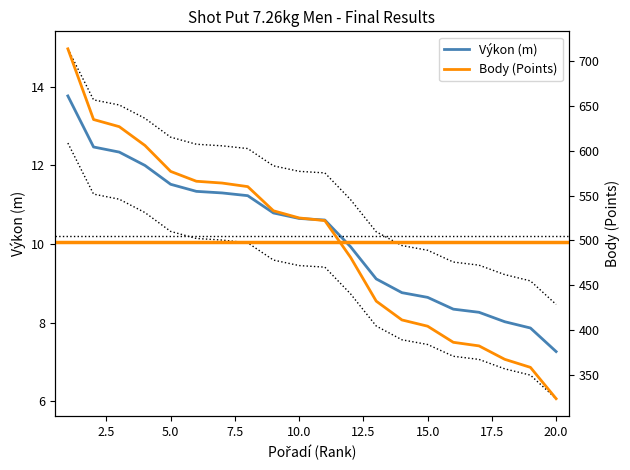

What is the highest value of the Výkon (m) series?

13.8